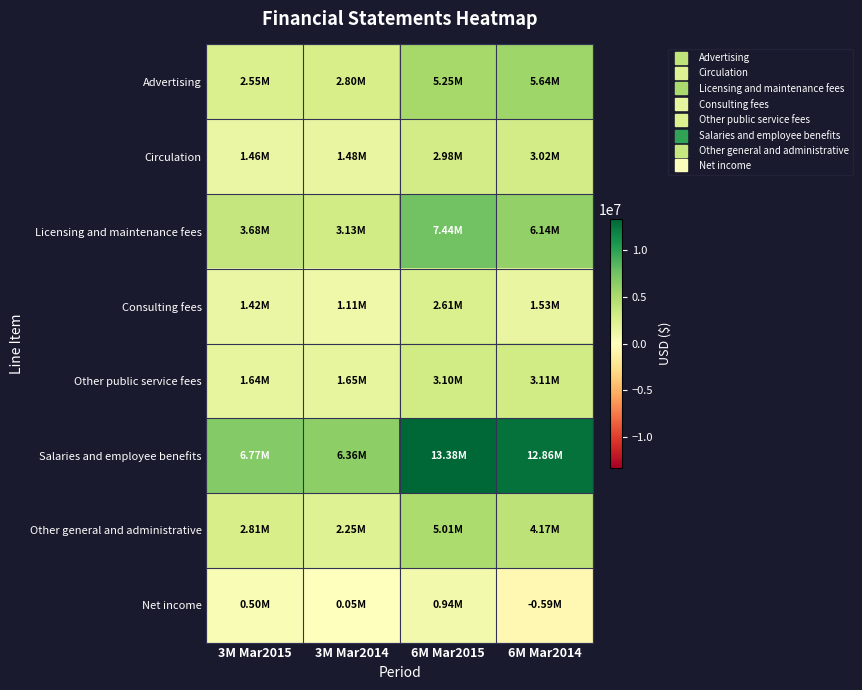

Which series changed the most between 3M Mar2015 and 6M Mar2014?

Salaries and employee benefits